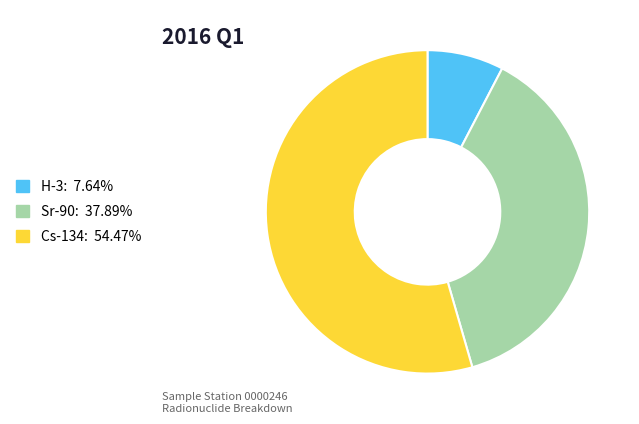

Is H-3: 7.64% the majority of the pie?

No